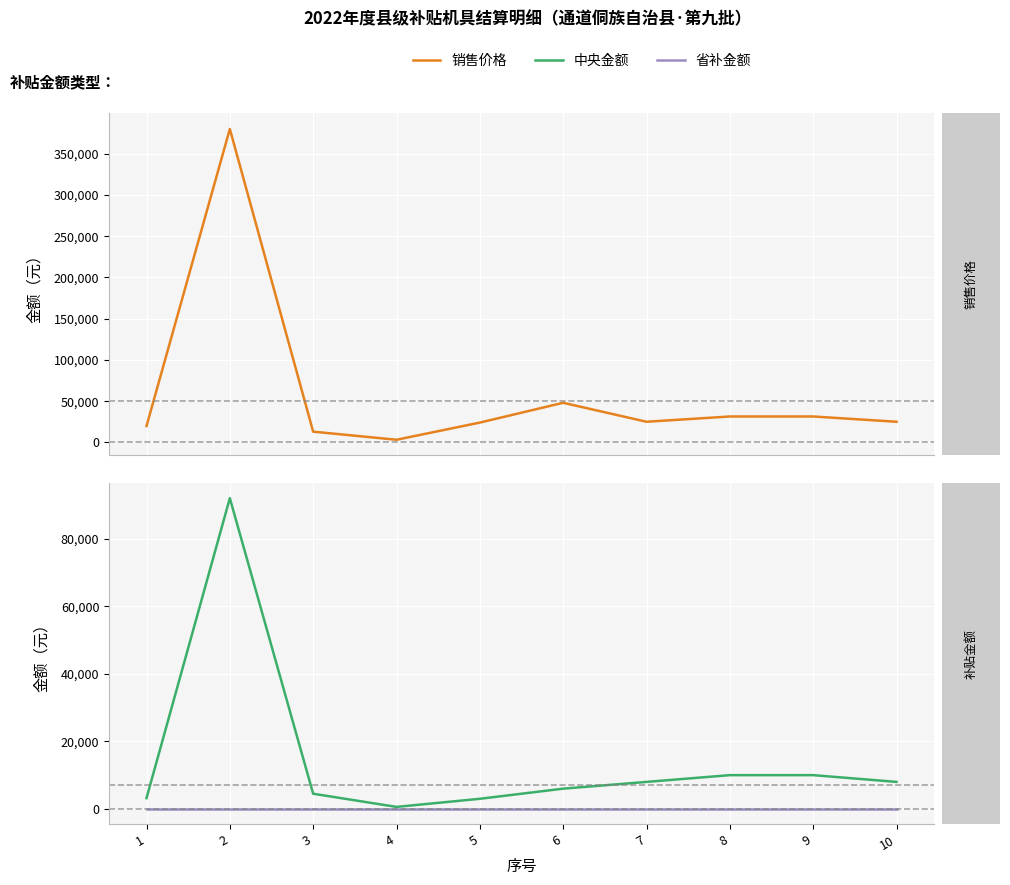

What is the average value of the 销售价格 series?

60078